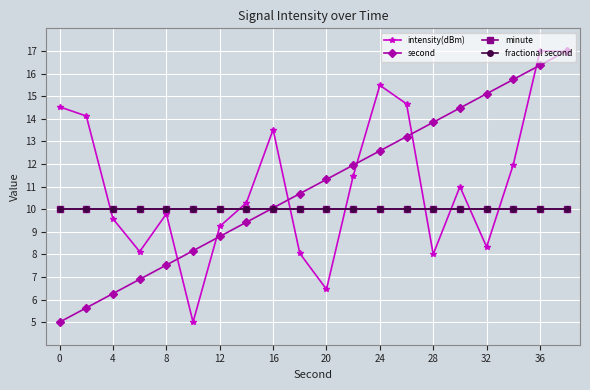

True or false: intensity(dBm) and fractional second cross at least once.

True